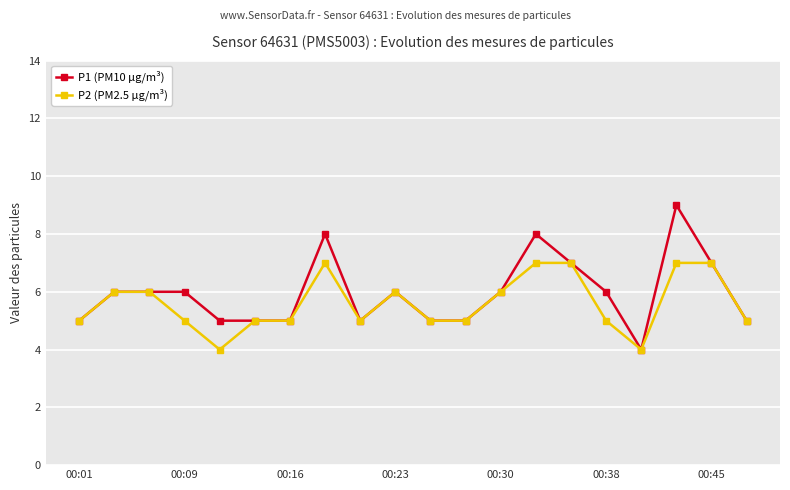

What is the smallest value displayed?

4